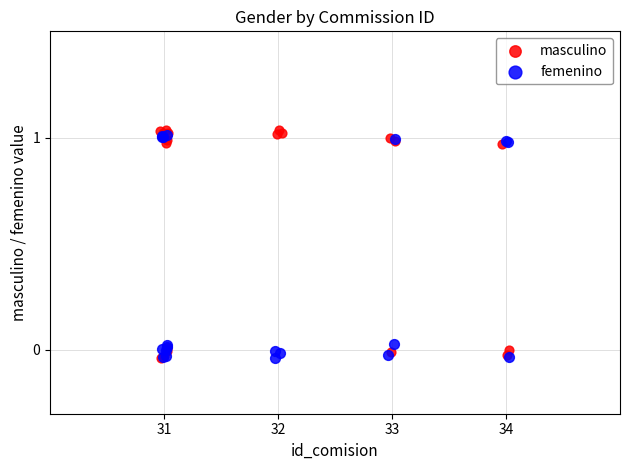

Which series has the largest Y range (max minus min)?

masculino